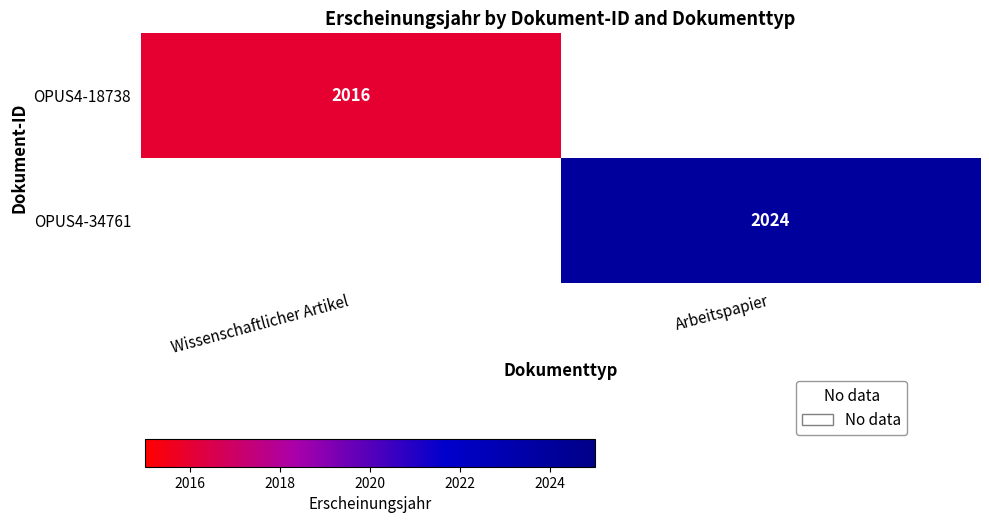

Is the value of OPUS4-34761 at Arbeitspapier greater than the value of OPUS4-18738 at Wissenschaftlicher Artikel?

Yes